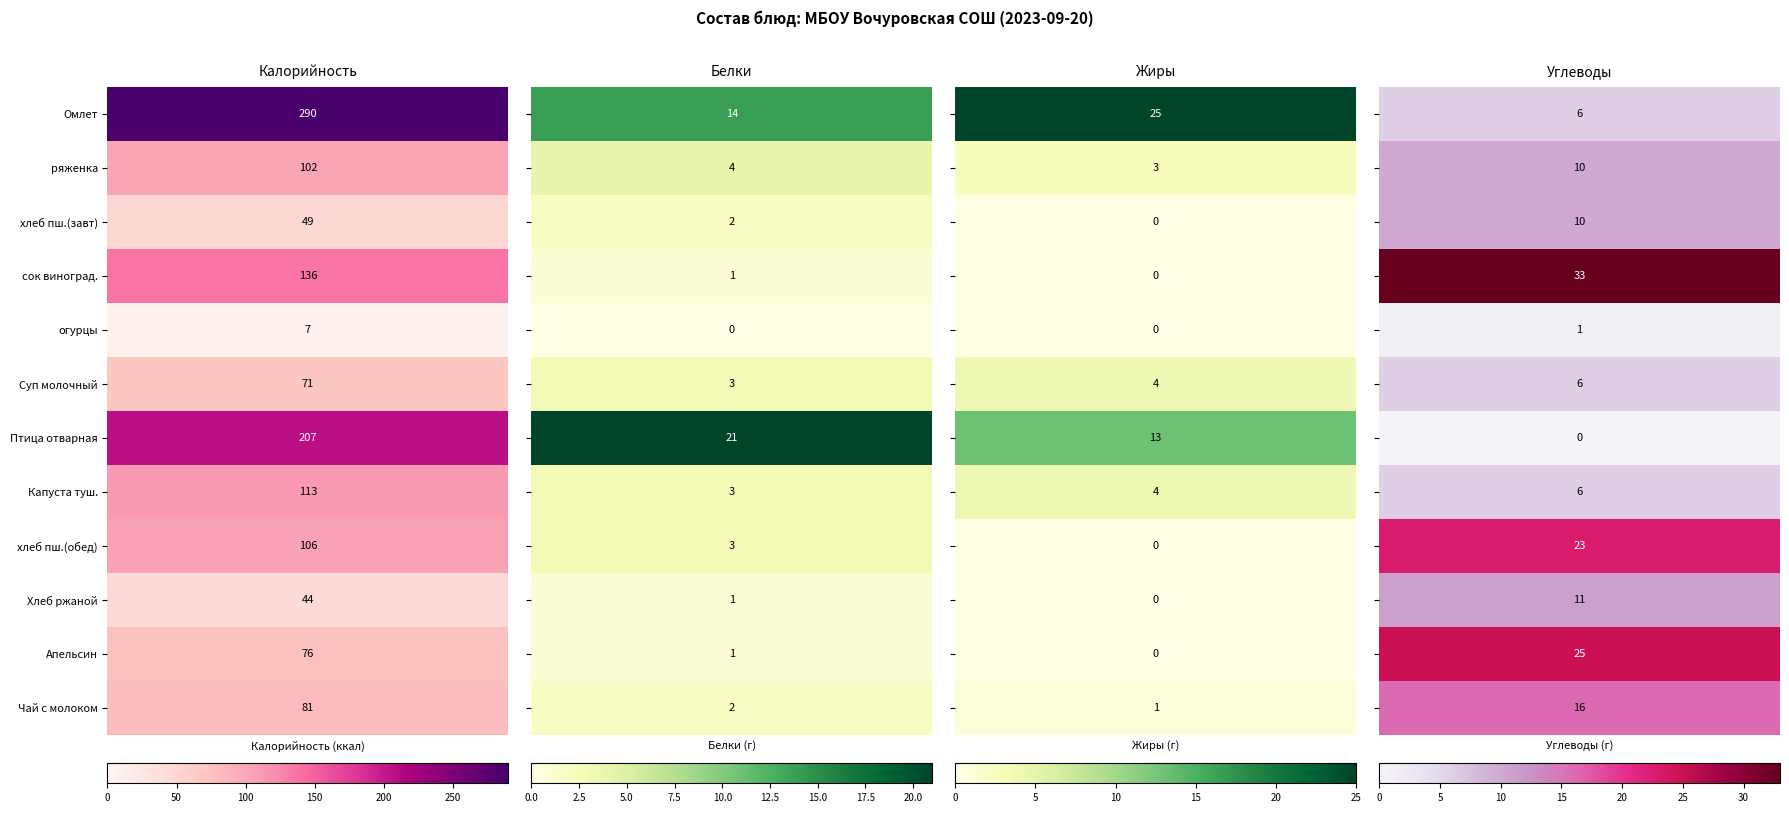

How many distinct data groups are displayed?

12